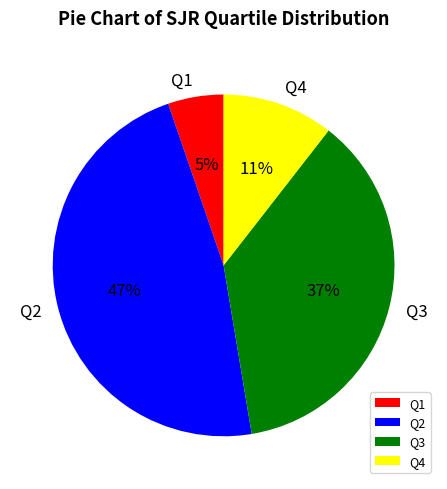

To the nearest percent, what percentage of the pie is Q3?

37%